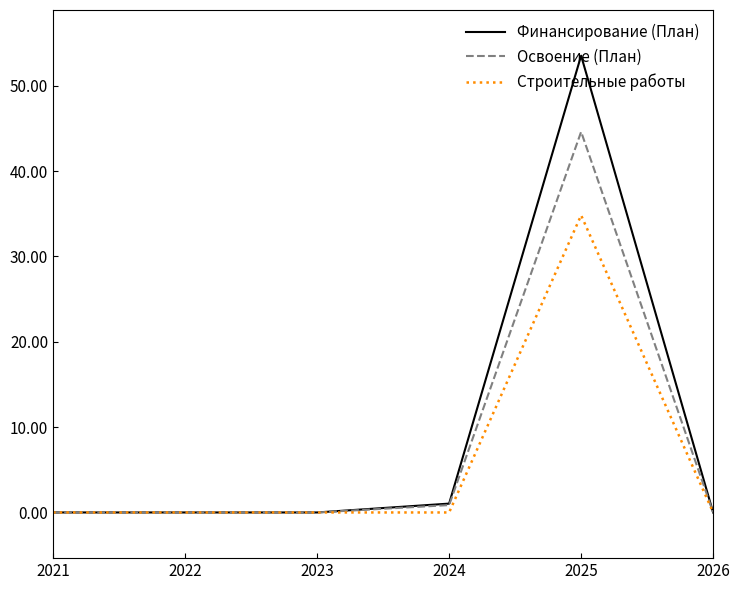

The value of Финансирование (План) at 2026 is 25.2. True or false?

False